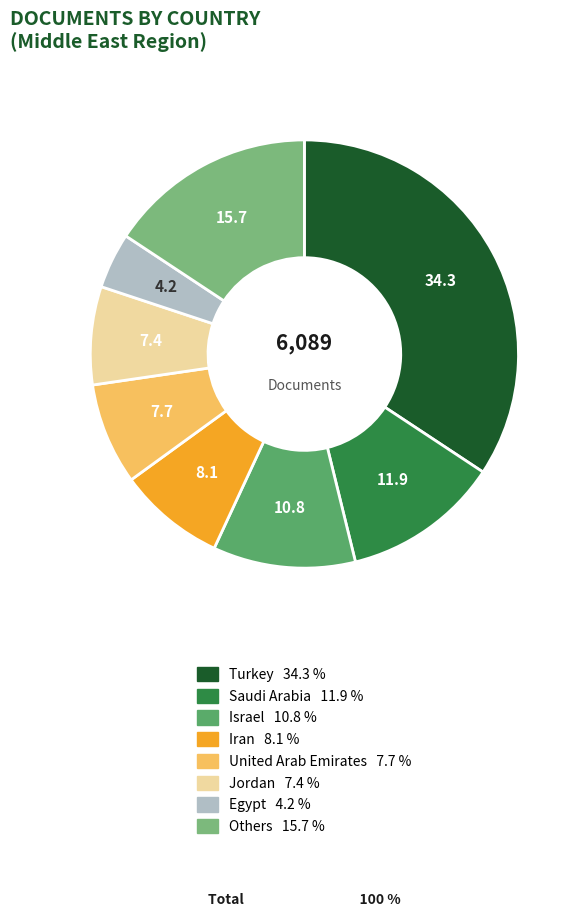

Is there a majority slice in this chart?

No